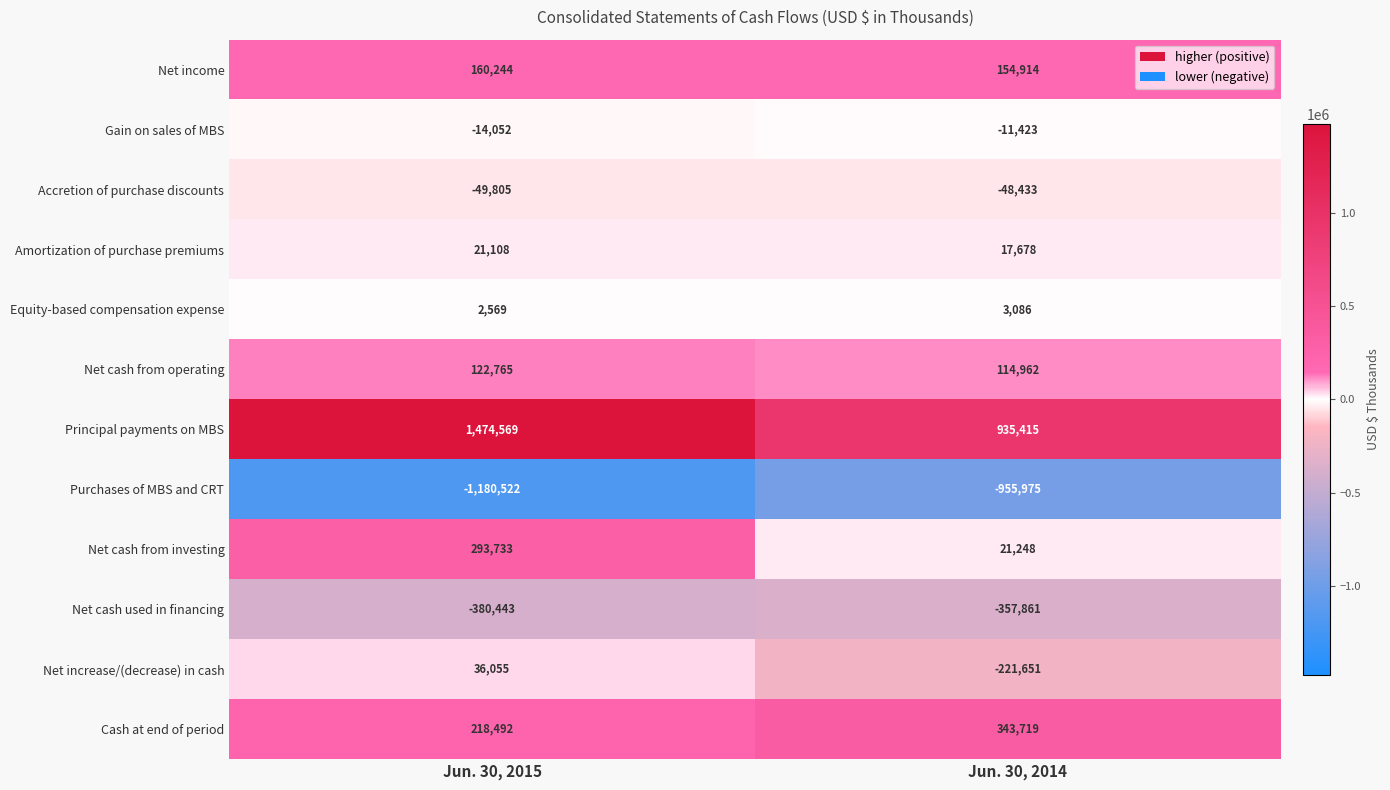

At which category is the sum across all series the highest?

Jun. 30, 2015